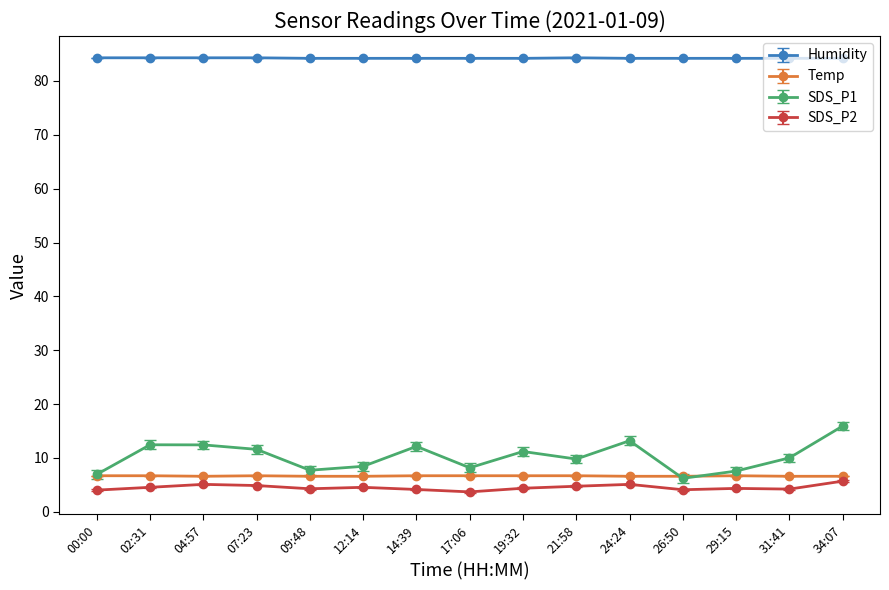

How many series are shown in this chart?

4